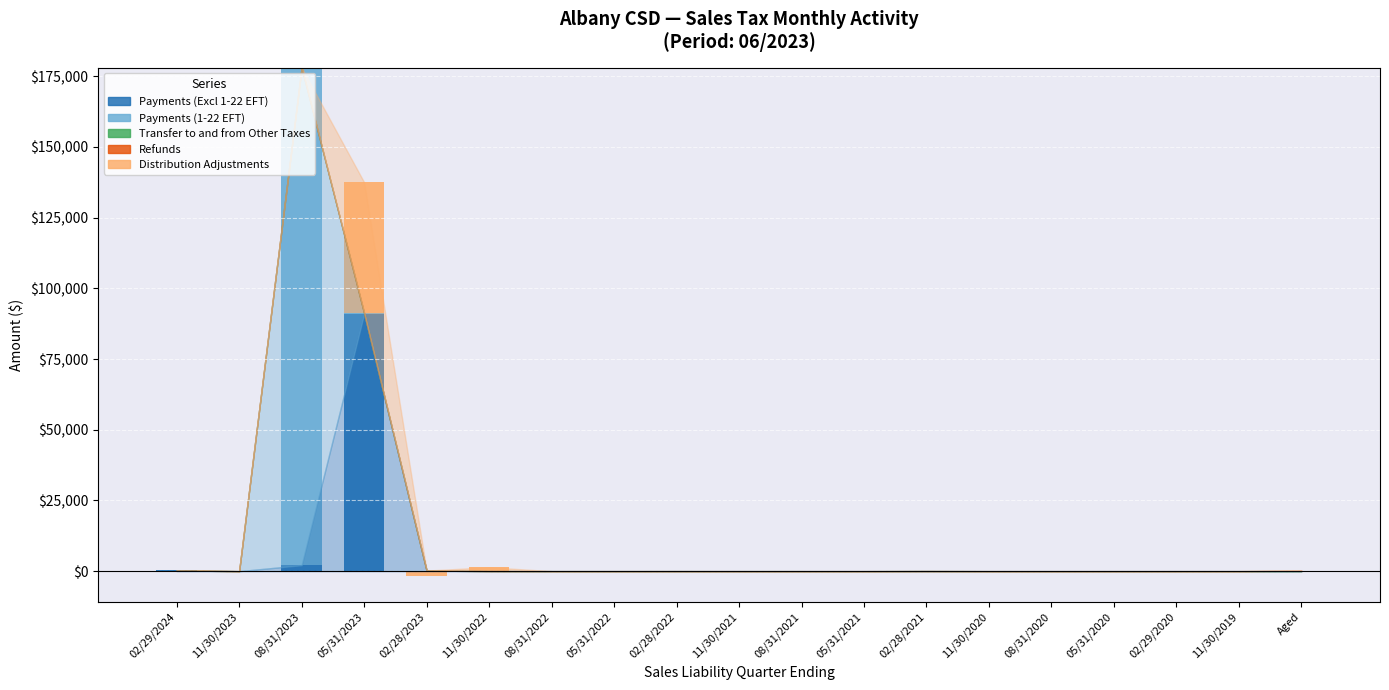

What is the value of the Payments (Excl 1-22 EFT) bar at the 3rd from the left?

2102.9